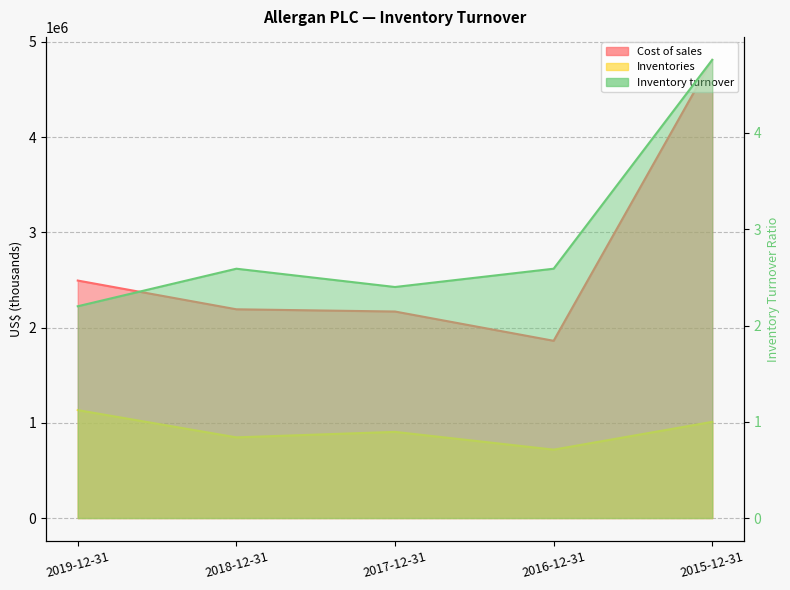

How many values in the Cost of sales series are below 2191400?

2